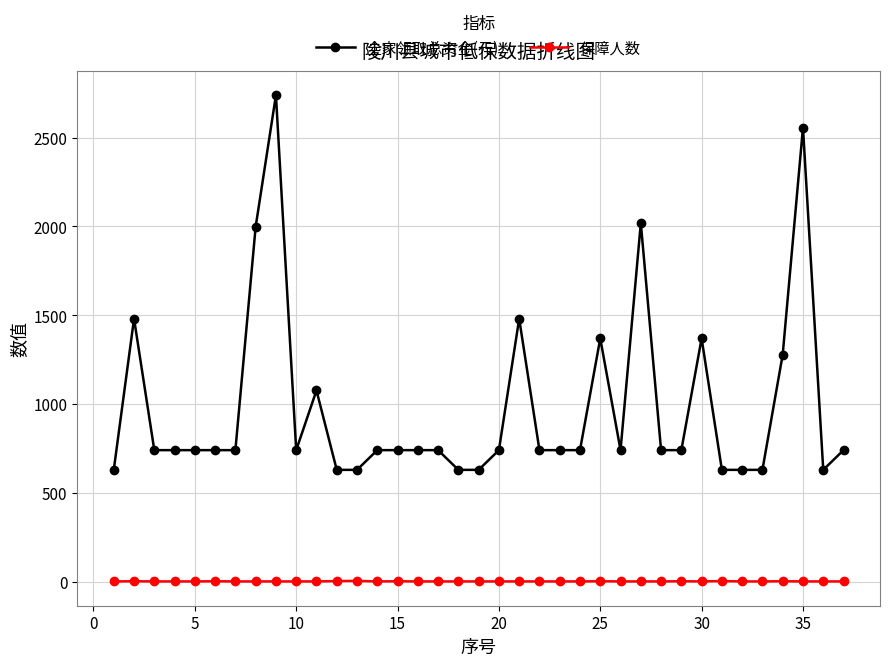

Is this an area chart (filled region under the line)?

No